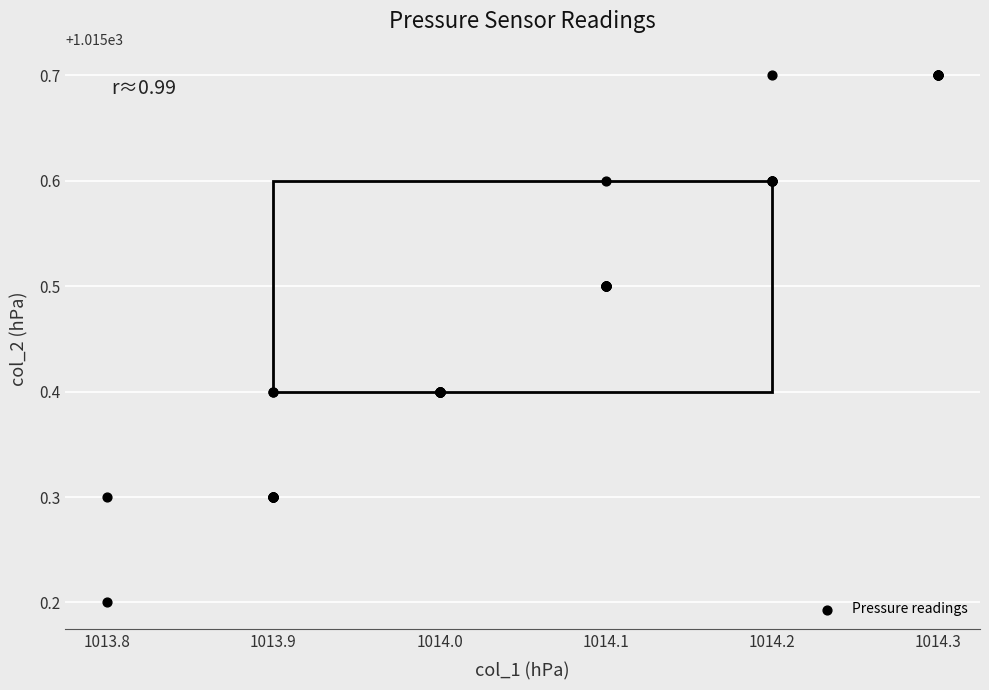

What Y value in the scatter plot is closest to 1015?

1015.2